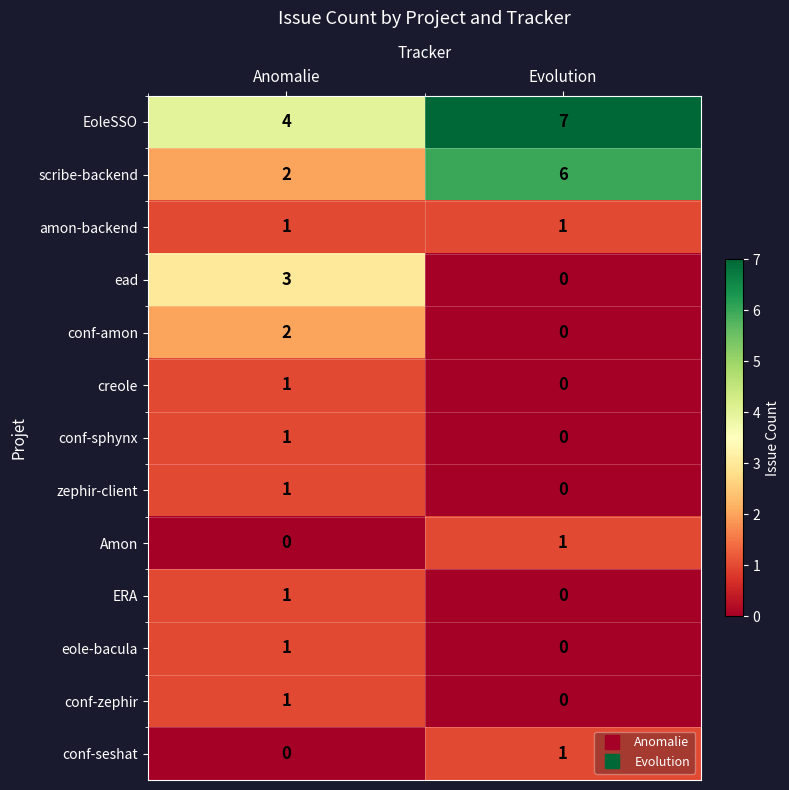

What is the total value across all series at Anomalie?

18